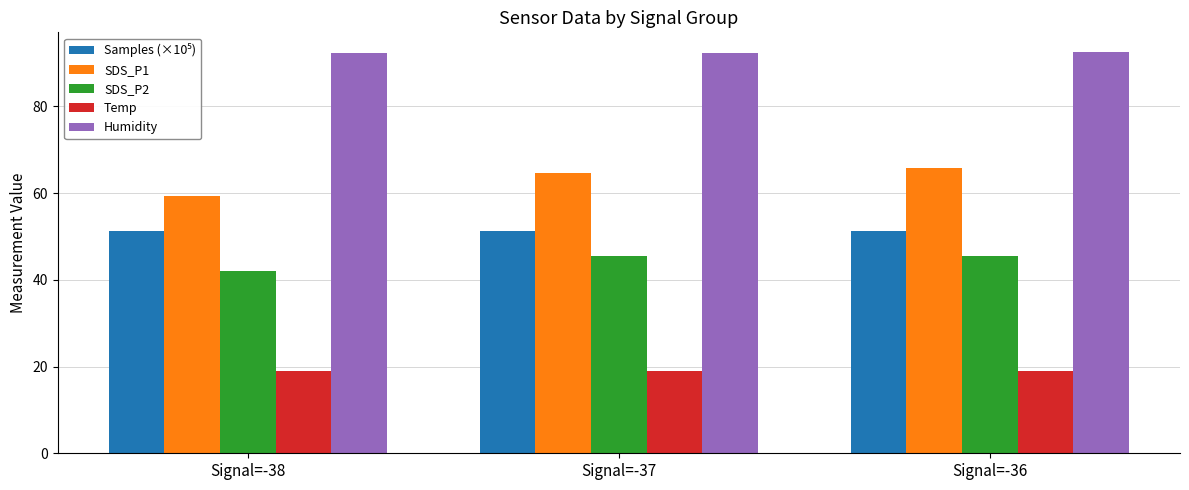

Between Signal=-38 and Signal=-36, which series saw the biggest shift?

SDS_P1